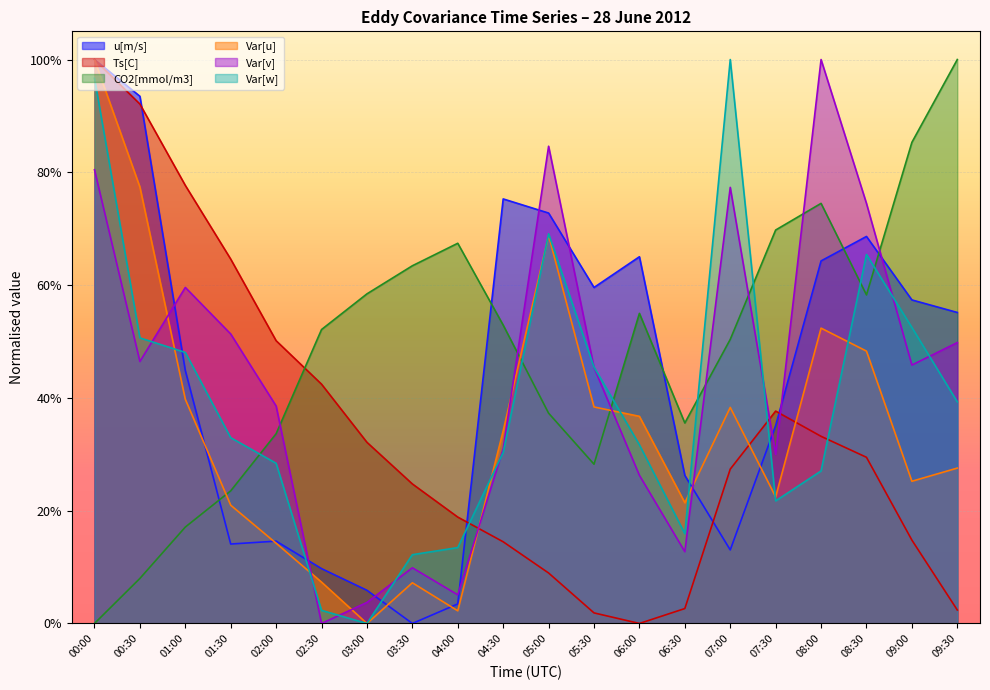

How many positive values does the Var[w] series have?

19